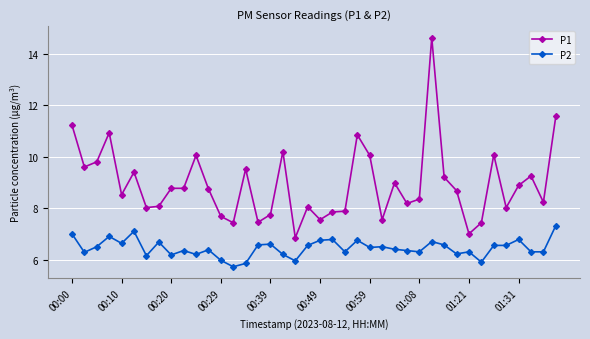

What is the highest value of the P1 series?

14.6